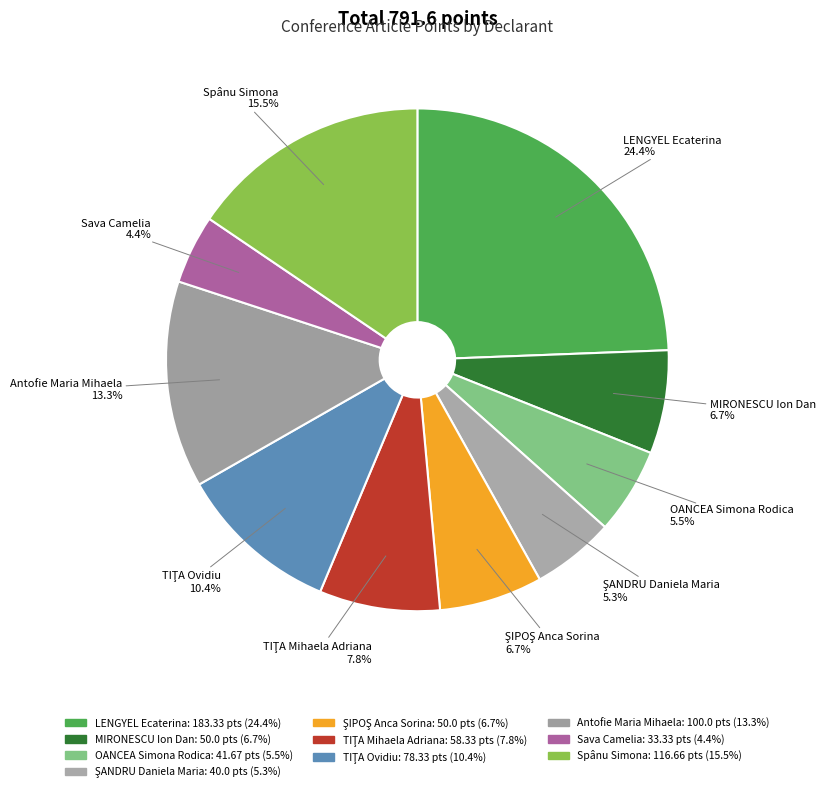

Do OANCEA Simona Rodica and Spânu Simona together represent more than half of the pie?

No